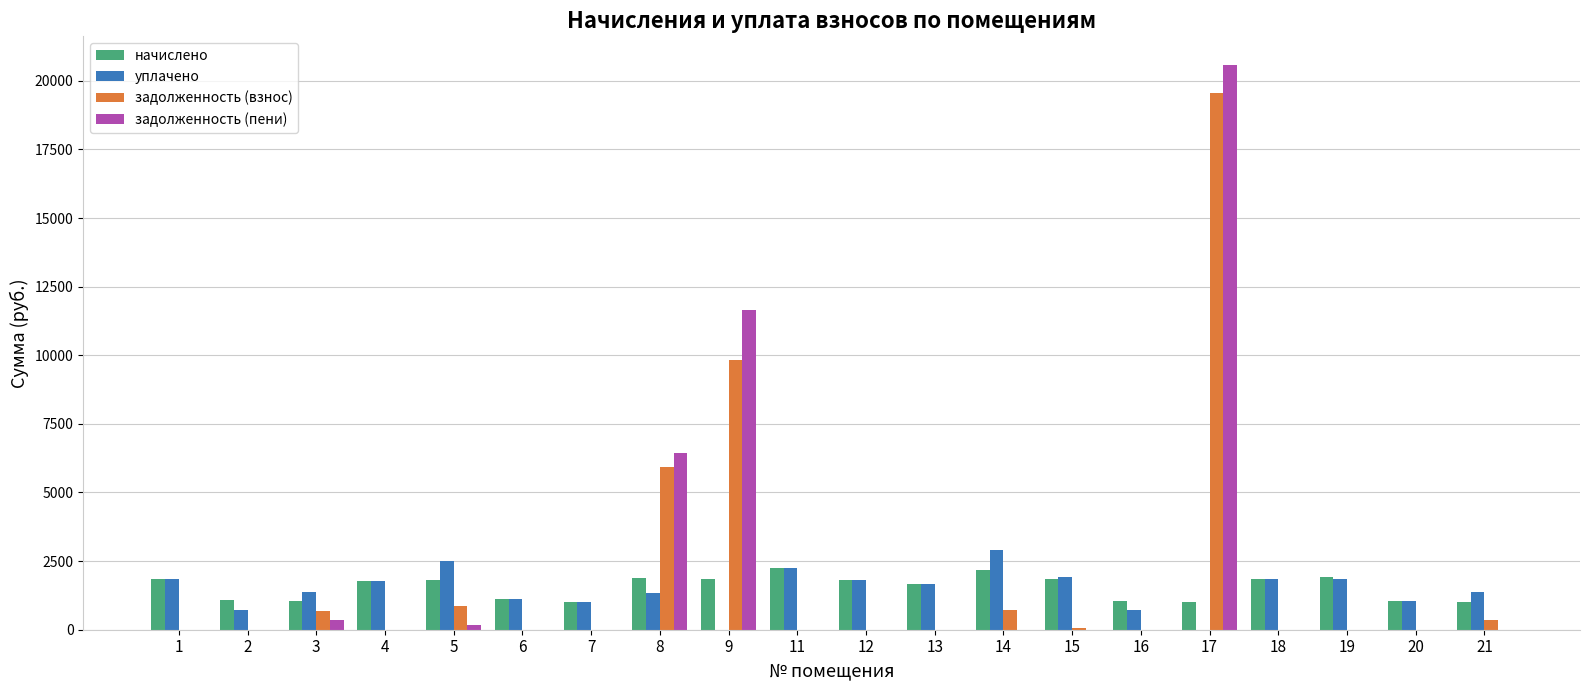

What is the maximum value for задолженность (пени)?

20591.8